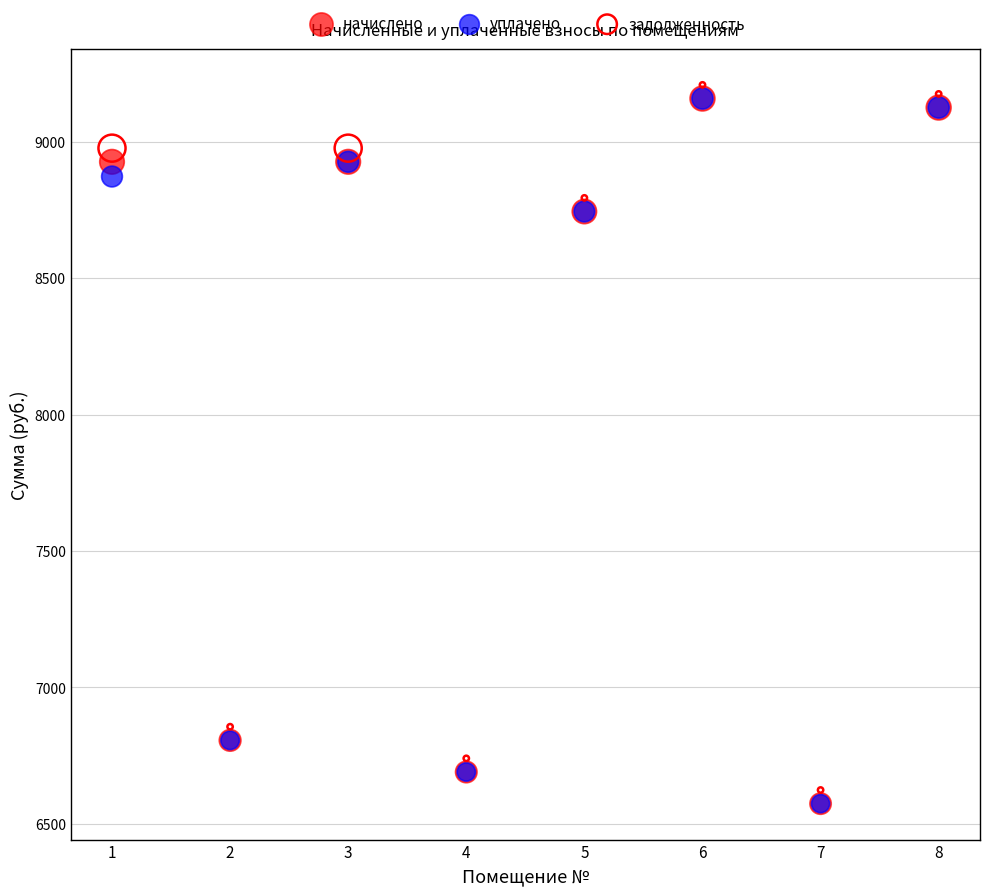

What are all the series names shown in the legend?

начислено, уплачено, задолженность